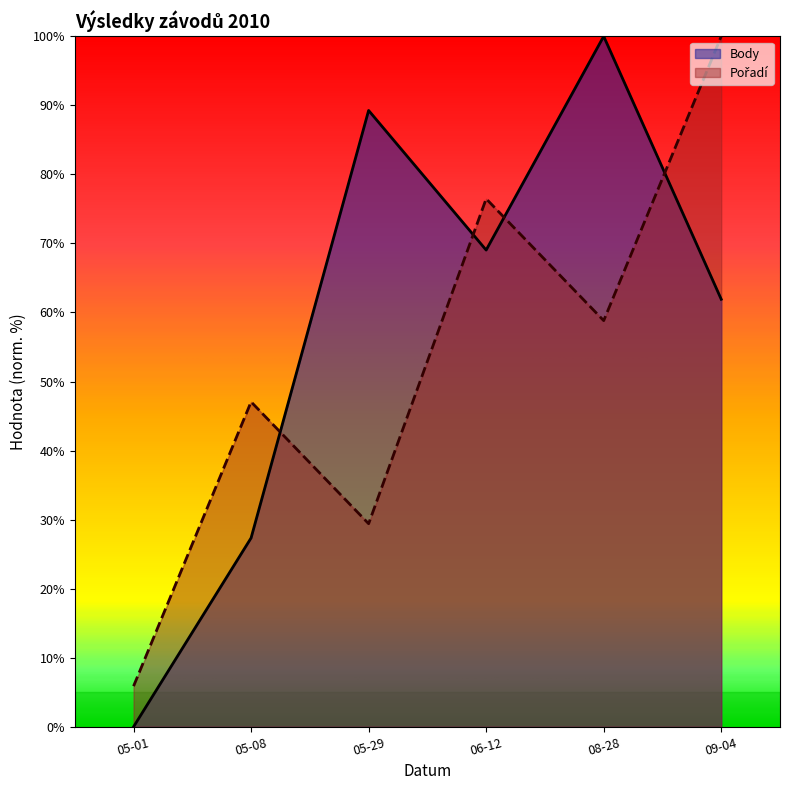

At which label is Body closest to 50?

09-04